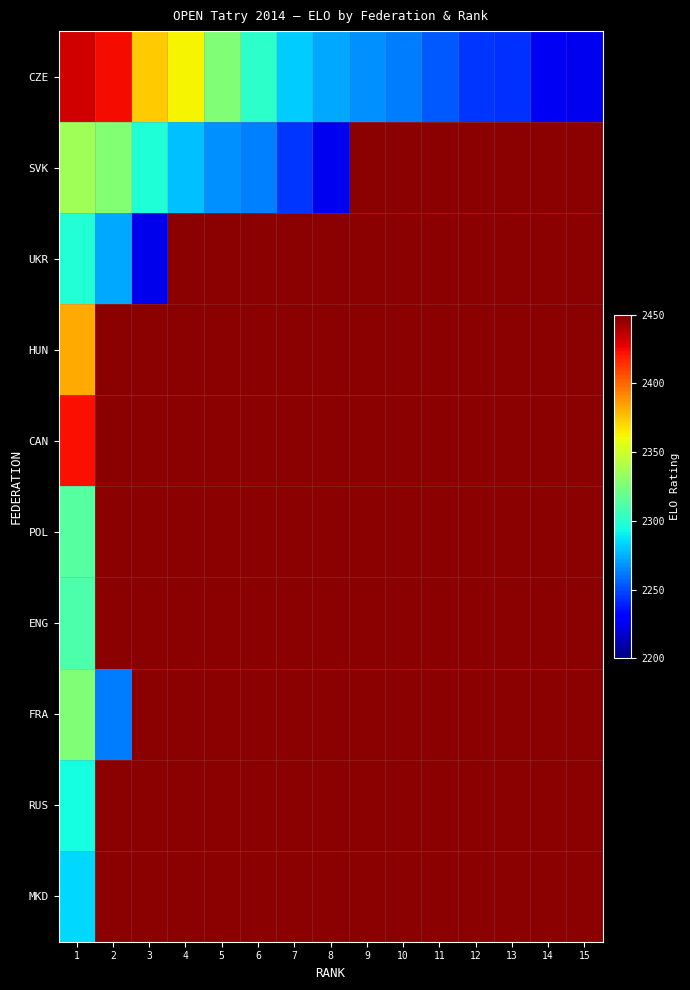

List the labels in order of CAN value, largest first.

1, 2, 3, 4, 5, 6, 7, 8, 9, 10, 11, 12, 13, 14, 15